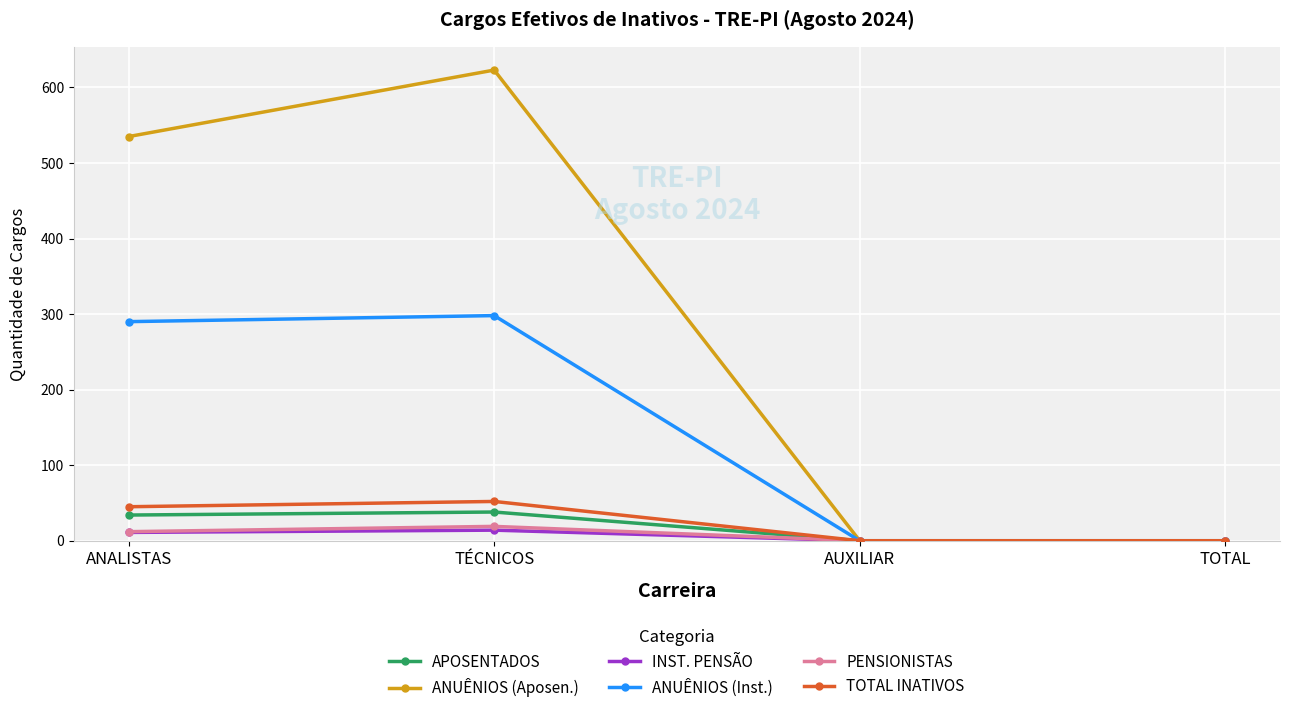

How many lines are shown in the chart?

6